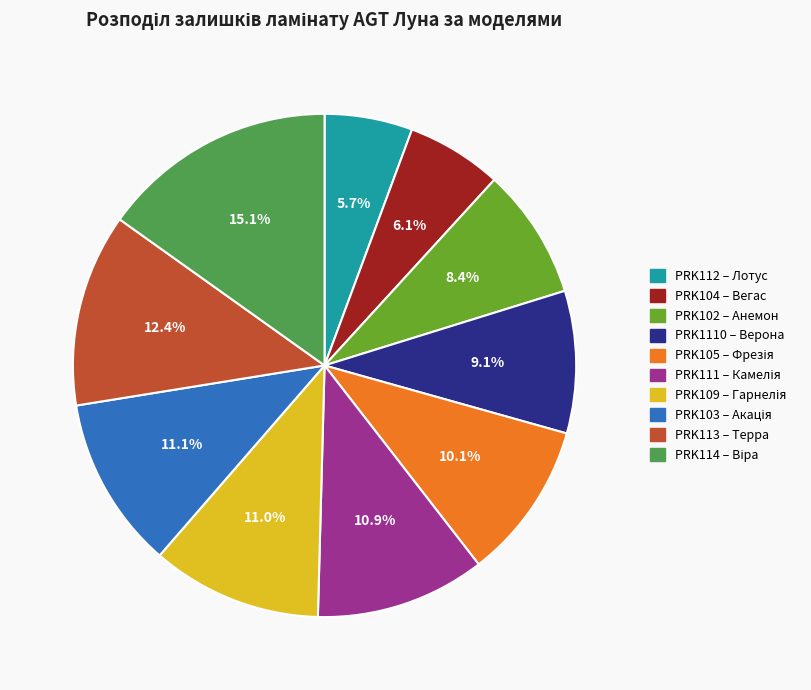

Does any single category account for the majority?

No